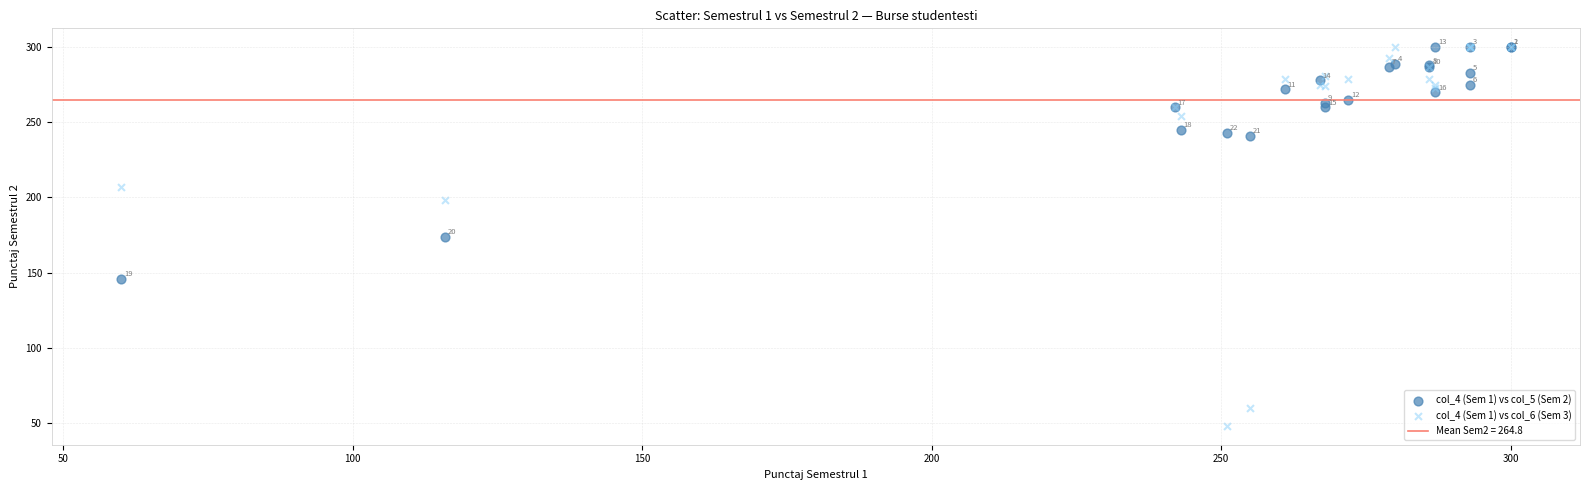

In the col_4 (Sem 1) vs col_6 (Sem 3) series, what Y value is closest to 174?

198